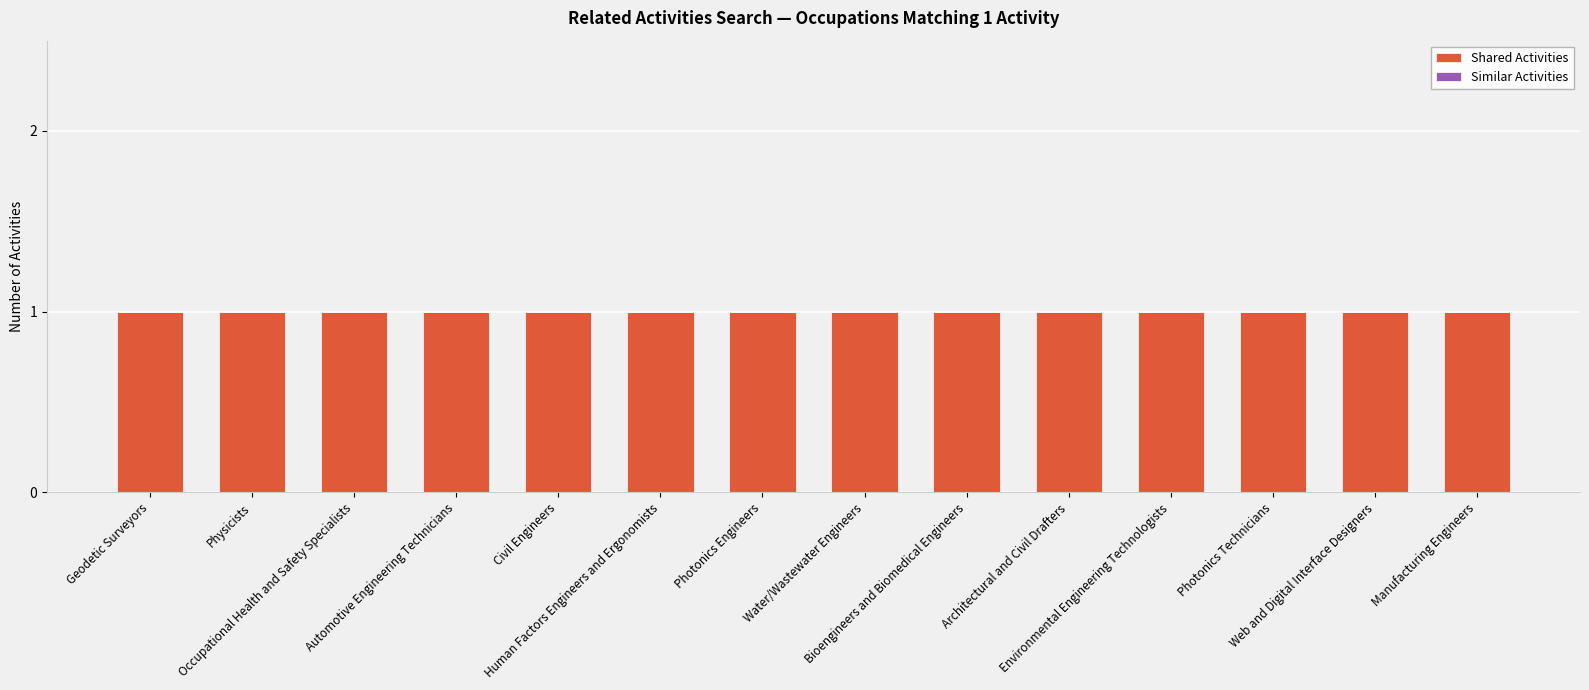

At Environmental Engineering Technologists, list the series in order from largest to smallest.

Shared Activities, Similar Activities